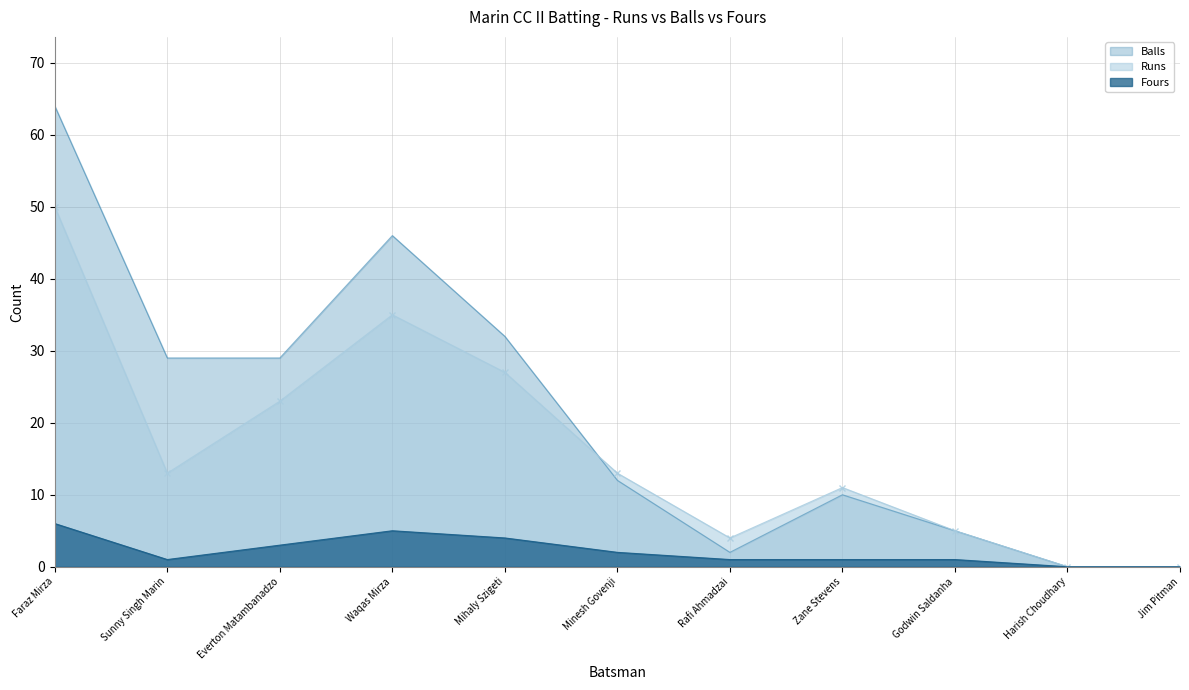

Which series has the largest range (max minus min)?

Balls